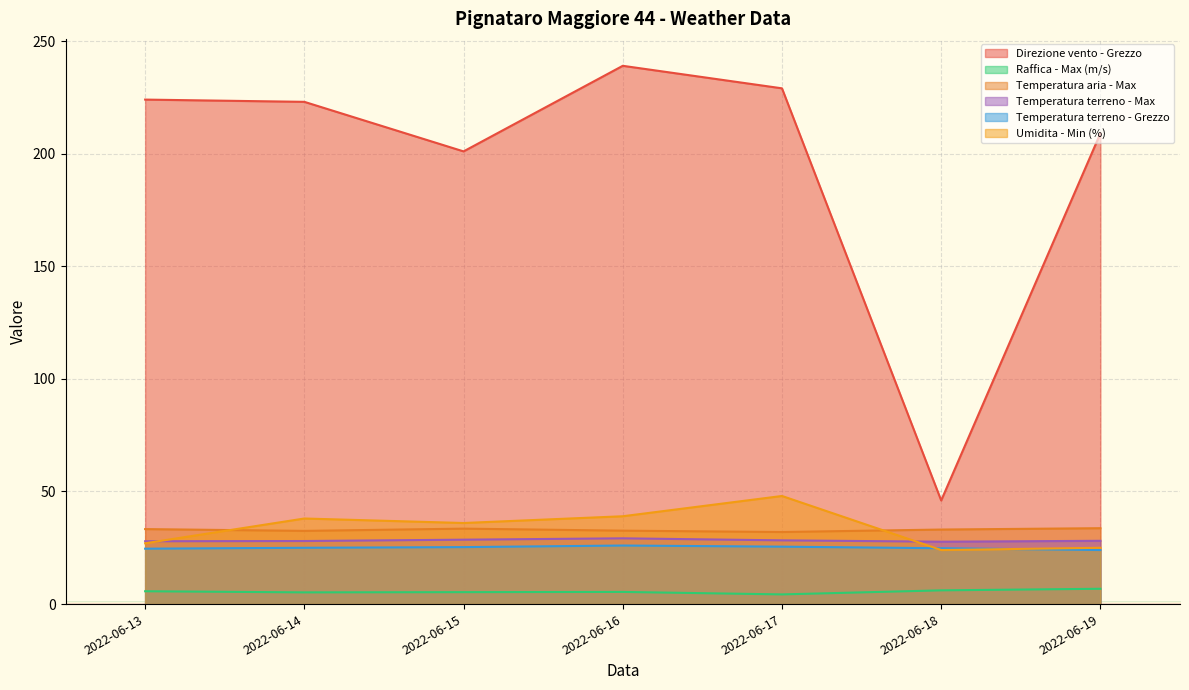

Where does the Direzione vento - Grezzo series first go above 223?

2022-06-13